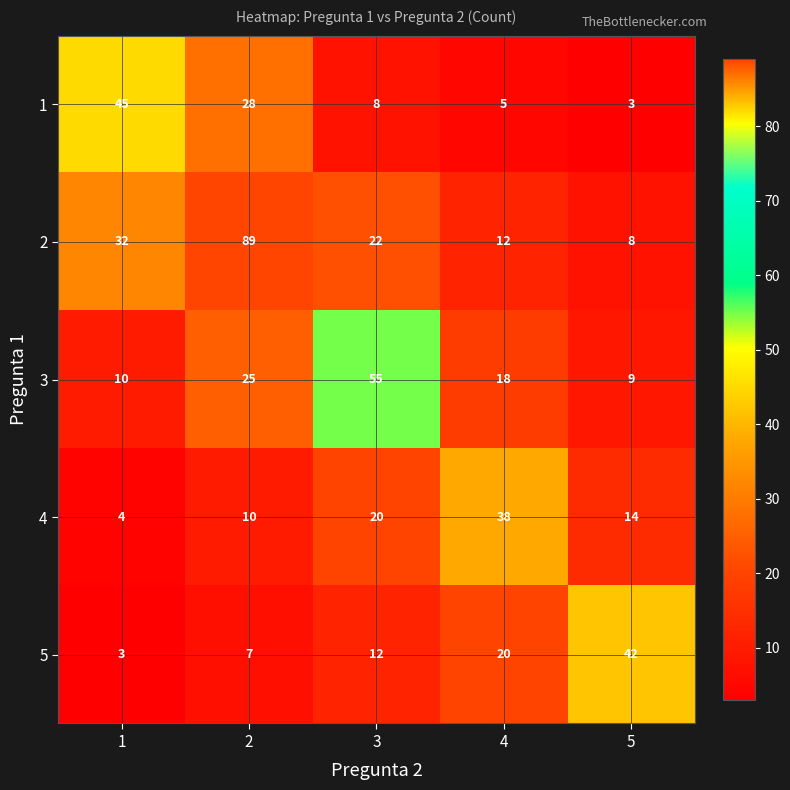

At which label does 2 reach its minimum?

5